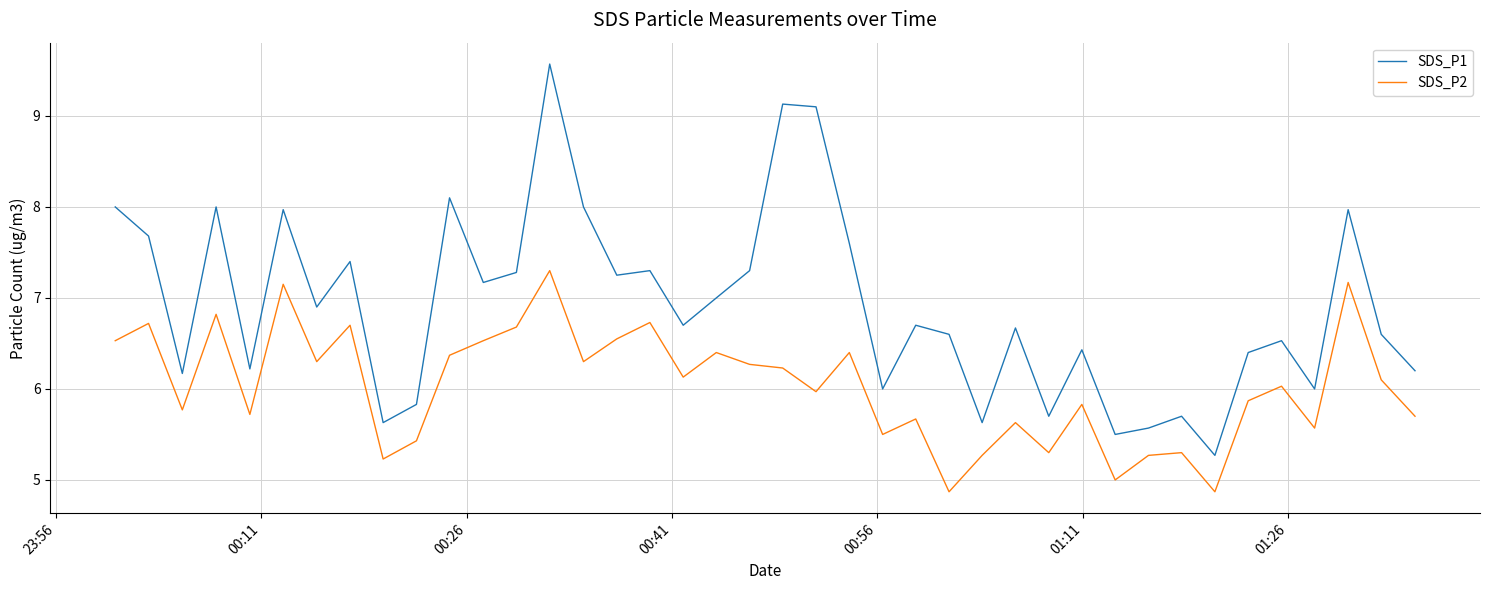

What is the highest value of the SDS_P2 series?

7.3